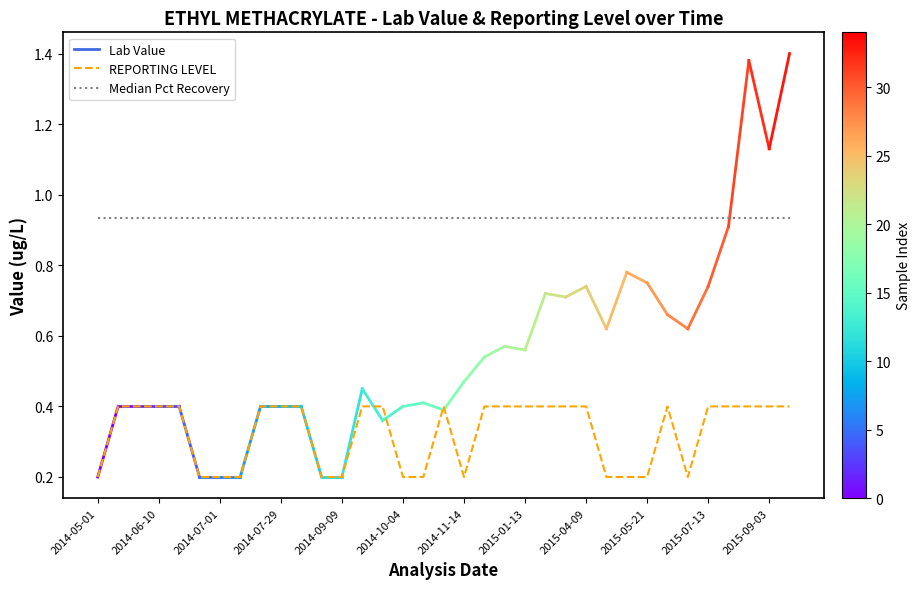

True or false: Median Pct Recovery and REPORTING LEVEL intersect in this chart.

False